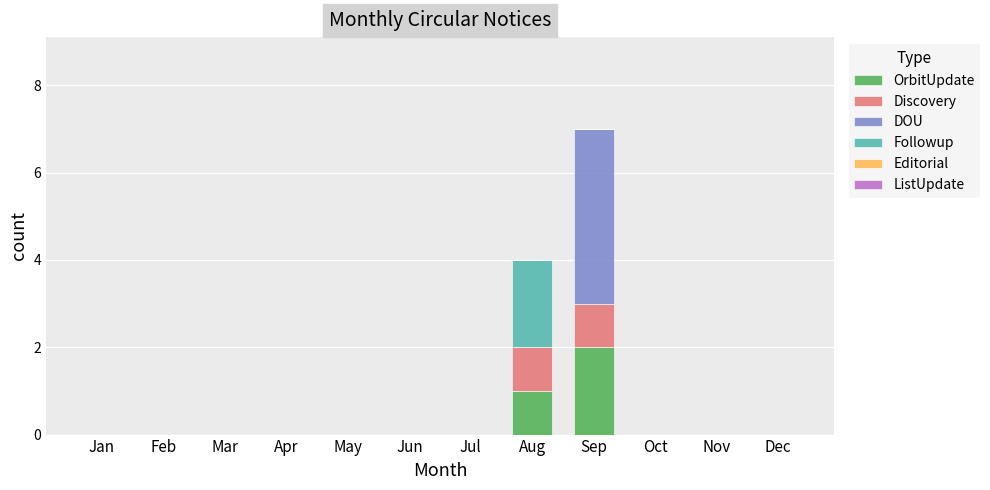

At which label does OrbitUpdate reach its peak?

Sep